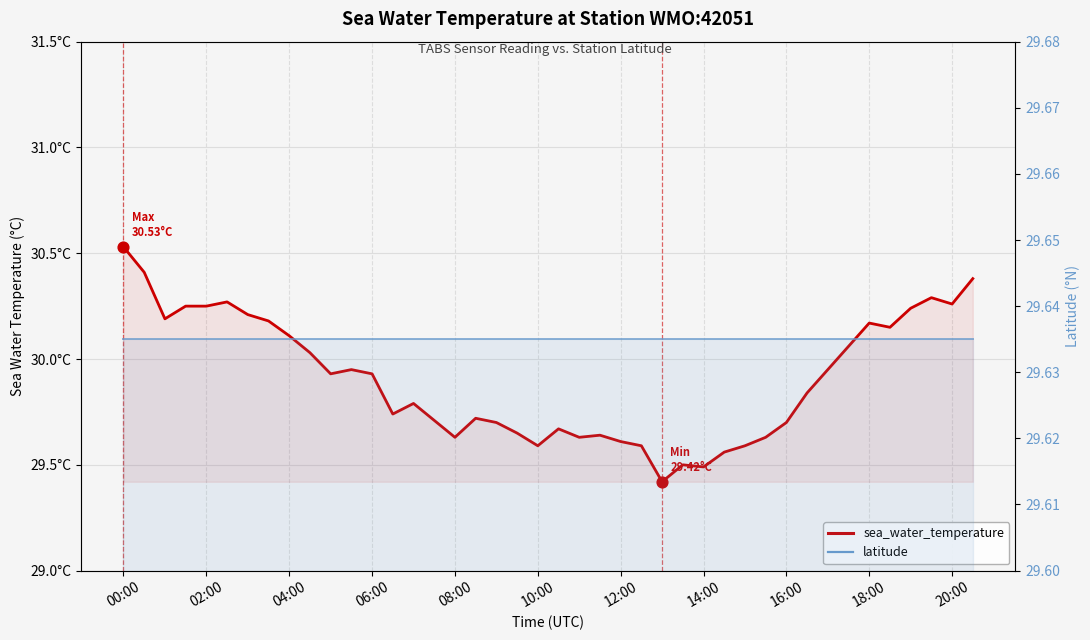

Which series reaches the maximum Y coordinate?

sea_water_temperature